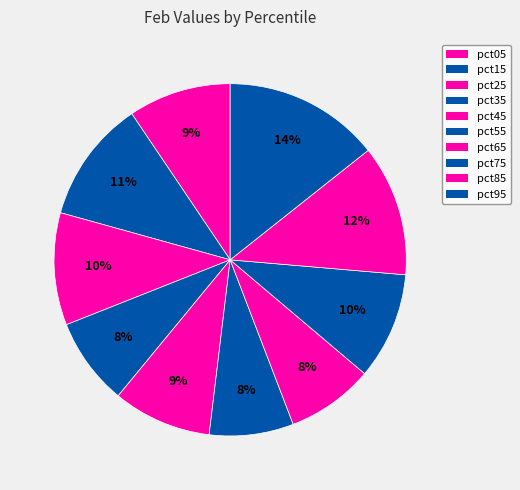

Is pct55 the majority of the pie?

No